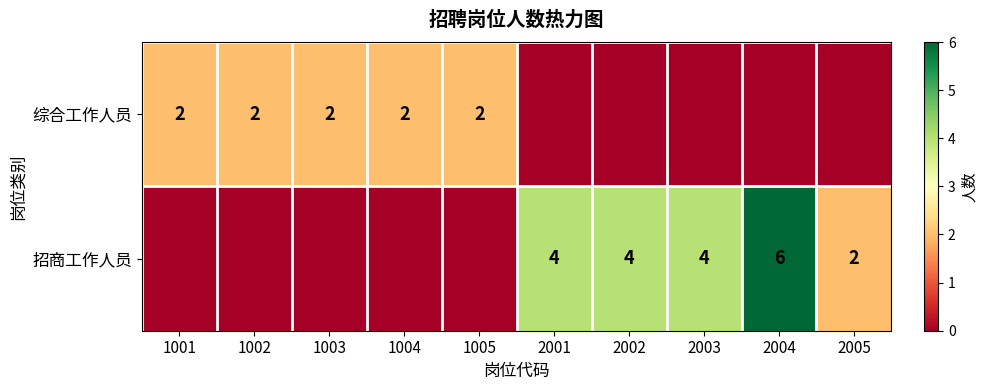

The value of 招商工作人员 at 2002 is 3. True or false?

False